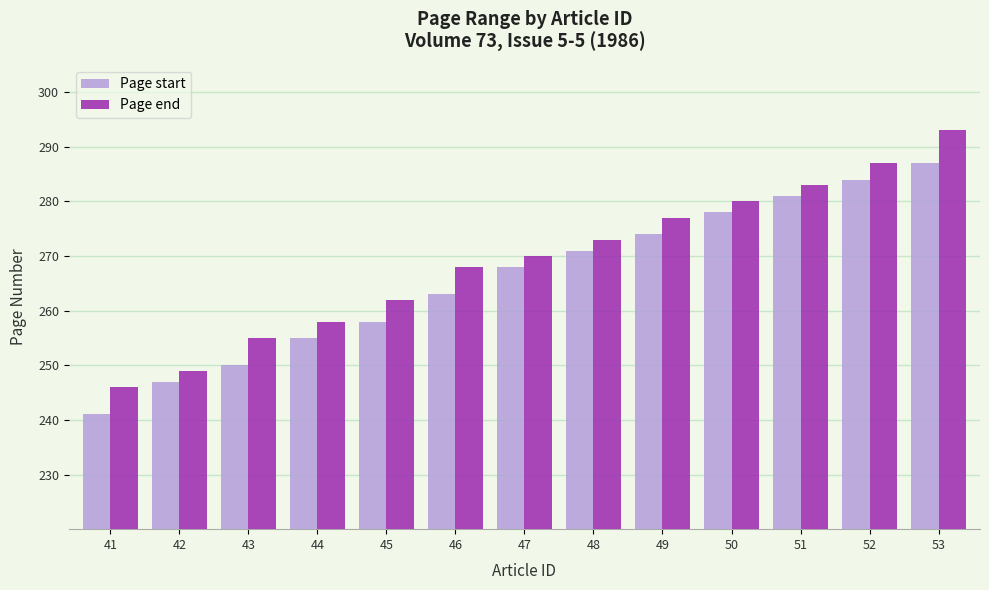

How many categories are shown in the chart?

13